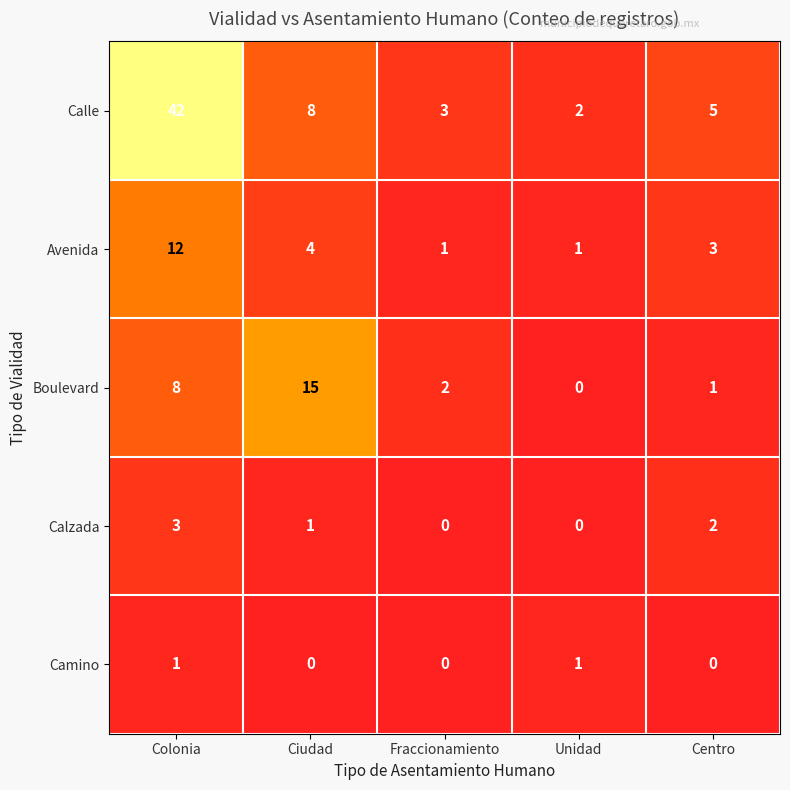

Rank the categories by Calle value from lowest to highest.

Unidad, Fraccionamiento, Centro, Ciudad, Colonia